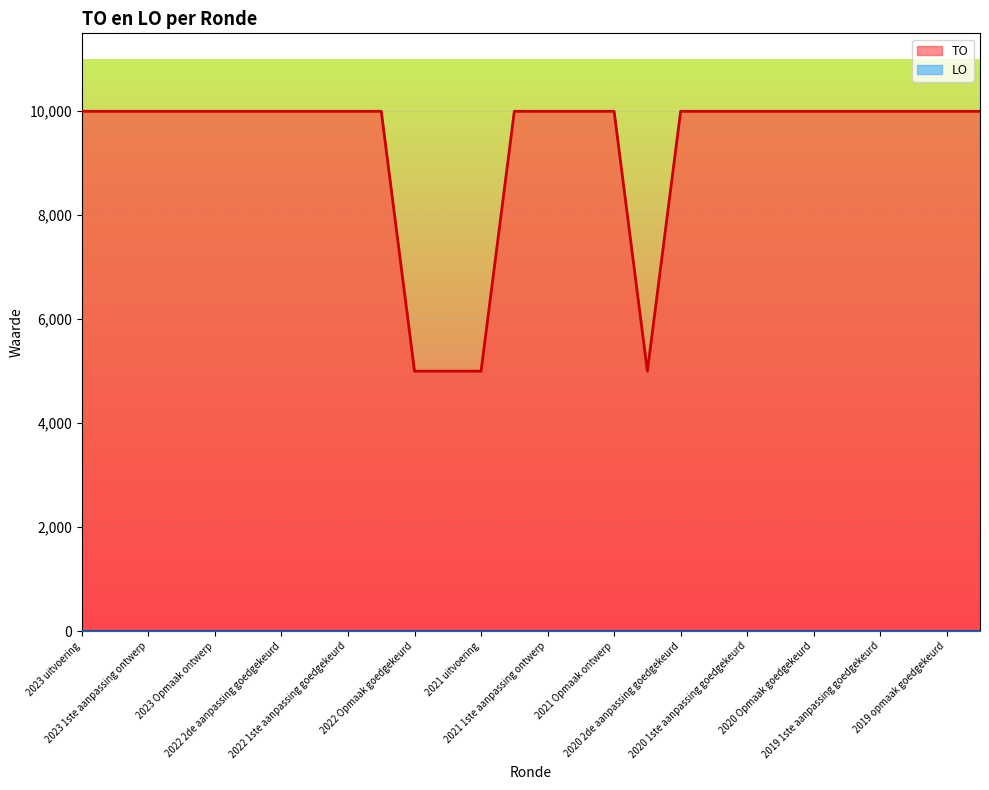

Reading right to left, what are all the values shown in this chart?

10000	10000	10000	10000	10000	10000	10000	10000	10000	10000	5000	10000	10000	10000	10000	5000	5000	5000	10000	10000	10000	10000	10000	10000	10000	10000	10000	10000